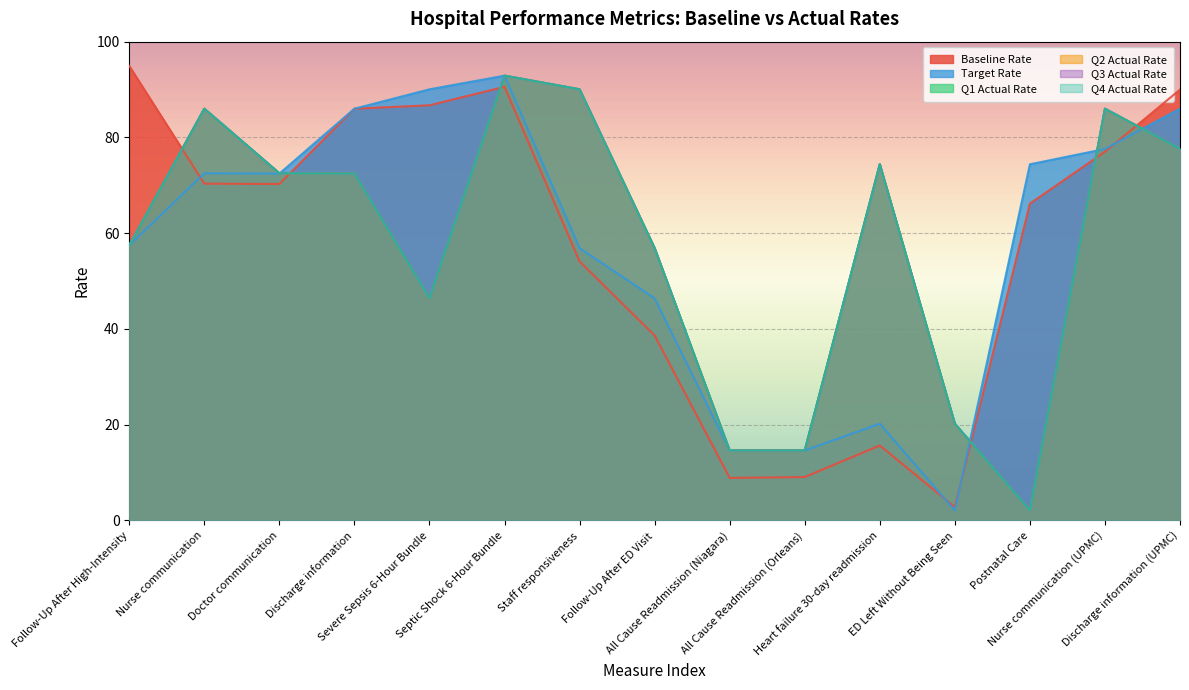

In Q1 Actual Rate, how many points are higher than both neighbors (excluding endpoints)?

4